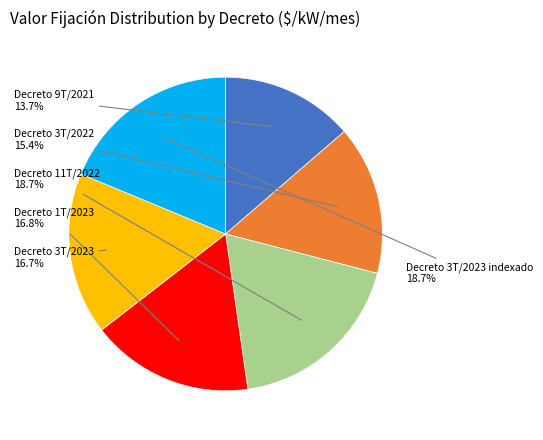

Is there a majority slice in this chart?

No